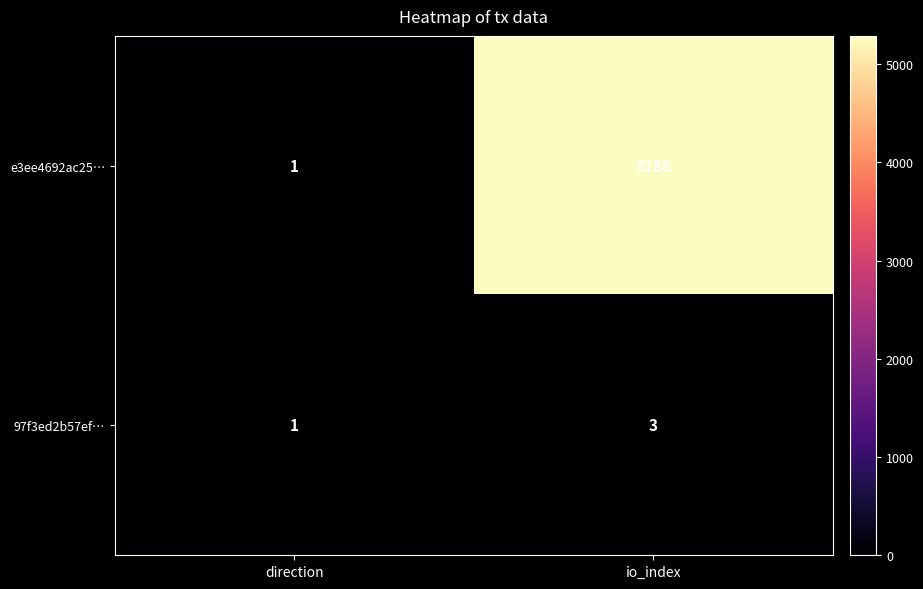

Reading right to left, extract all data points from this chart.

e3ee4692ac25…: io_index=5286	direction=1
97f3ed2b57ef…: io_index=3	direction=1